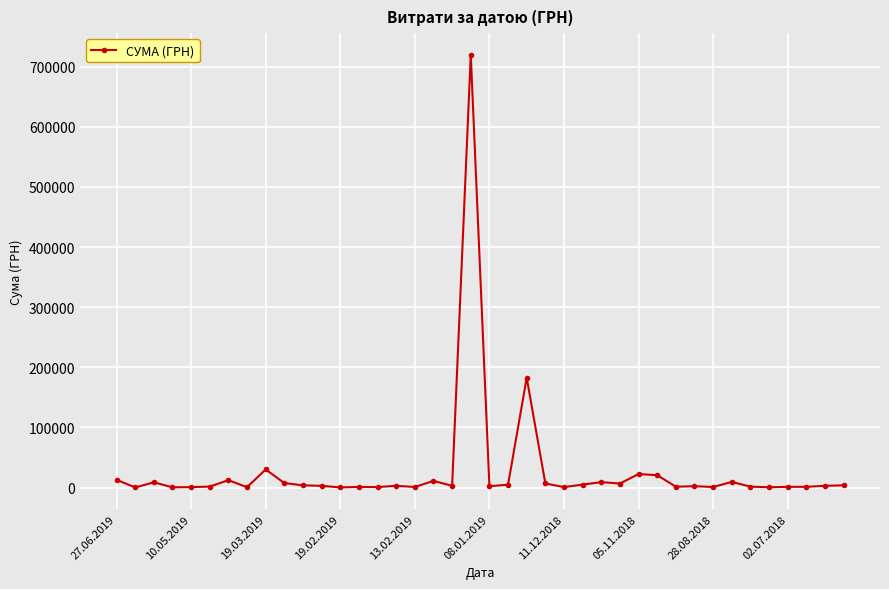

What is the average value?

27758.9